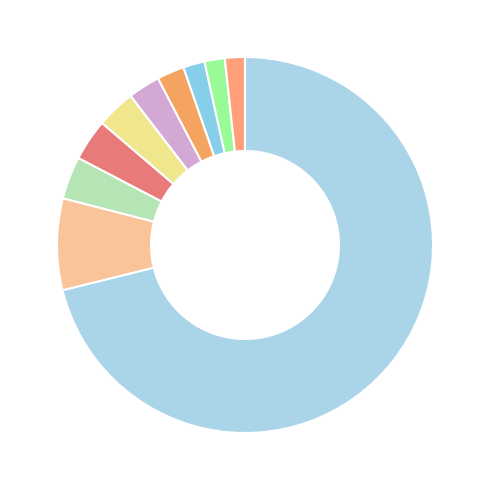

How many segments does this pie chart have?

10